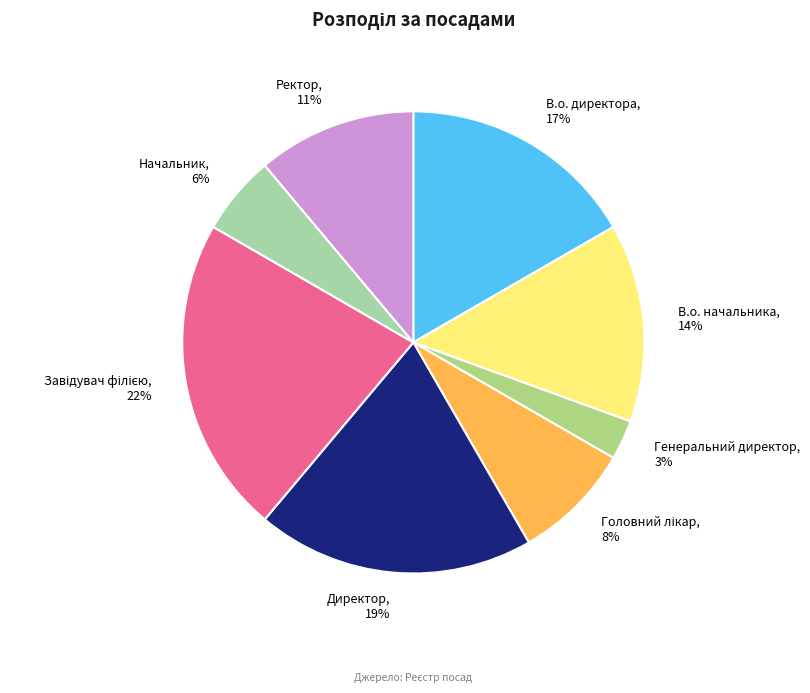

To the nearest percent, what is the combined percentage of Генеральний директор and Директор?

22%